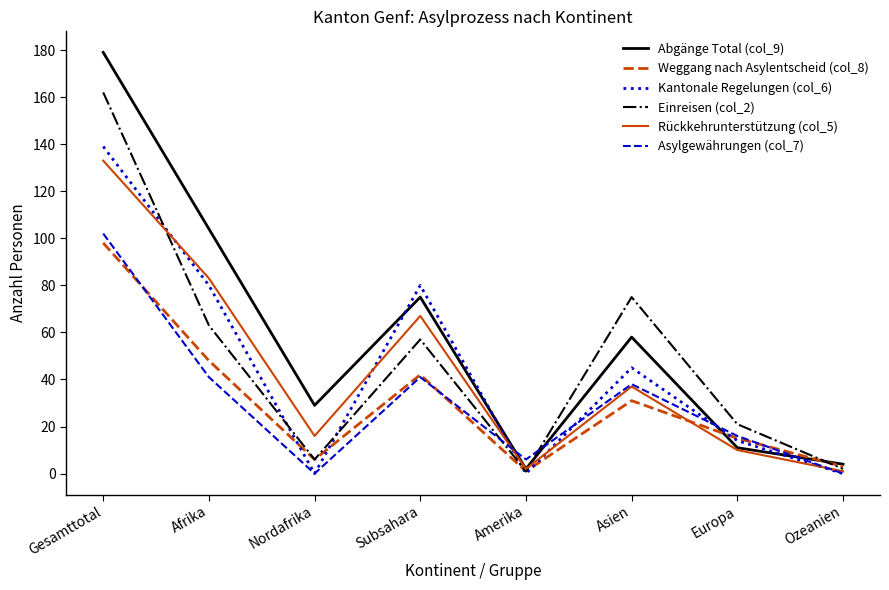

Is the value of Weggang nach Asylentscheid (col_8) at Europa greater than the value of Einreisen (col_2) at Afrika?

No